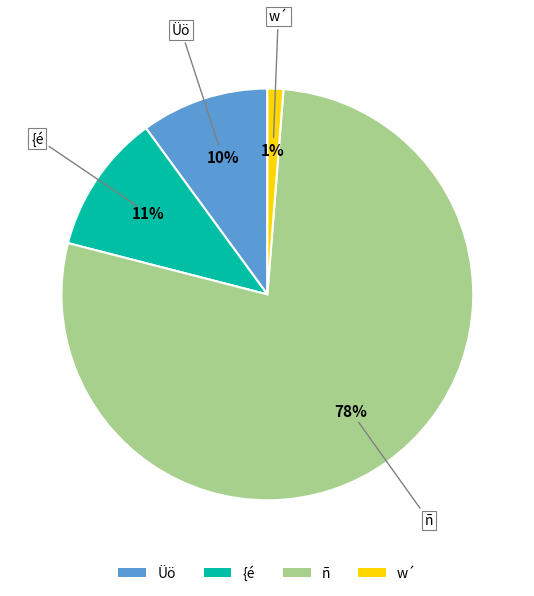

Rank the categories by value from highest to lowest.

ñ, {é, Üö, w´